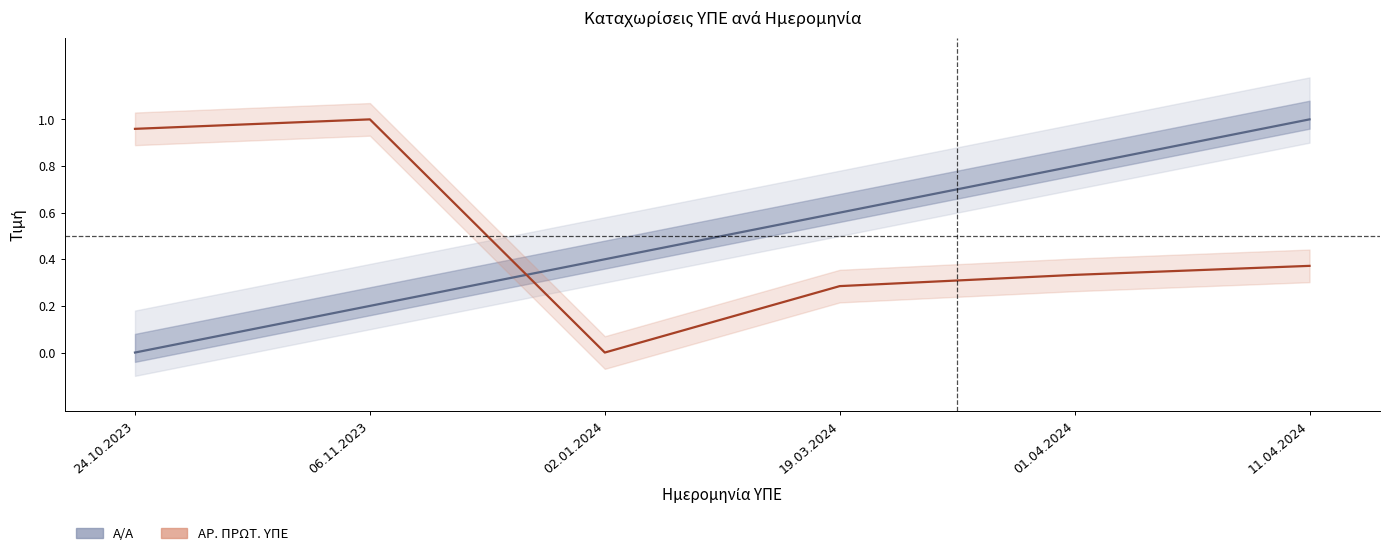

What is the sum of all Α/Α values?

3.0